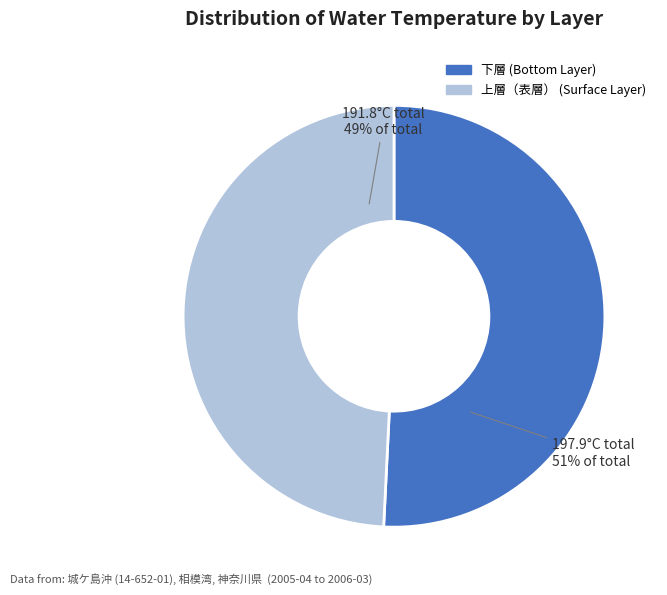

To the nearest percent, what is the difference between the largest and smallest slice percentages?

2%